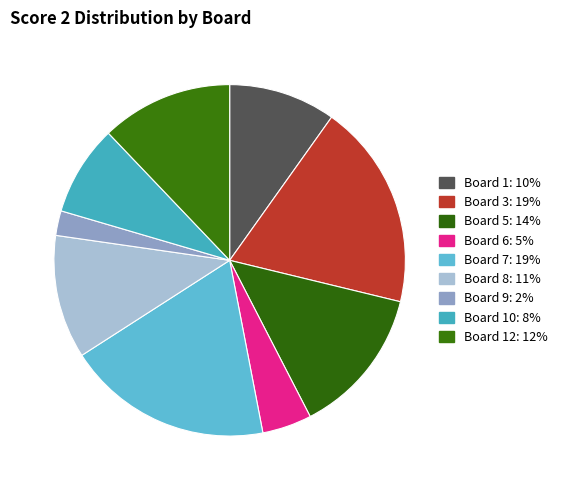

Count the number of slices in the pie.

9